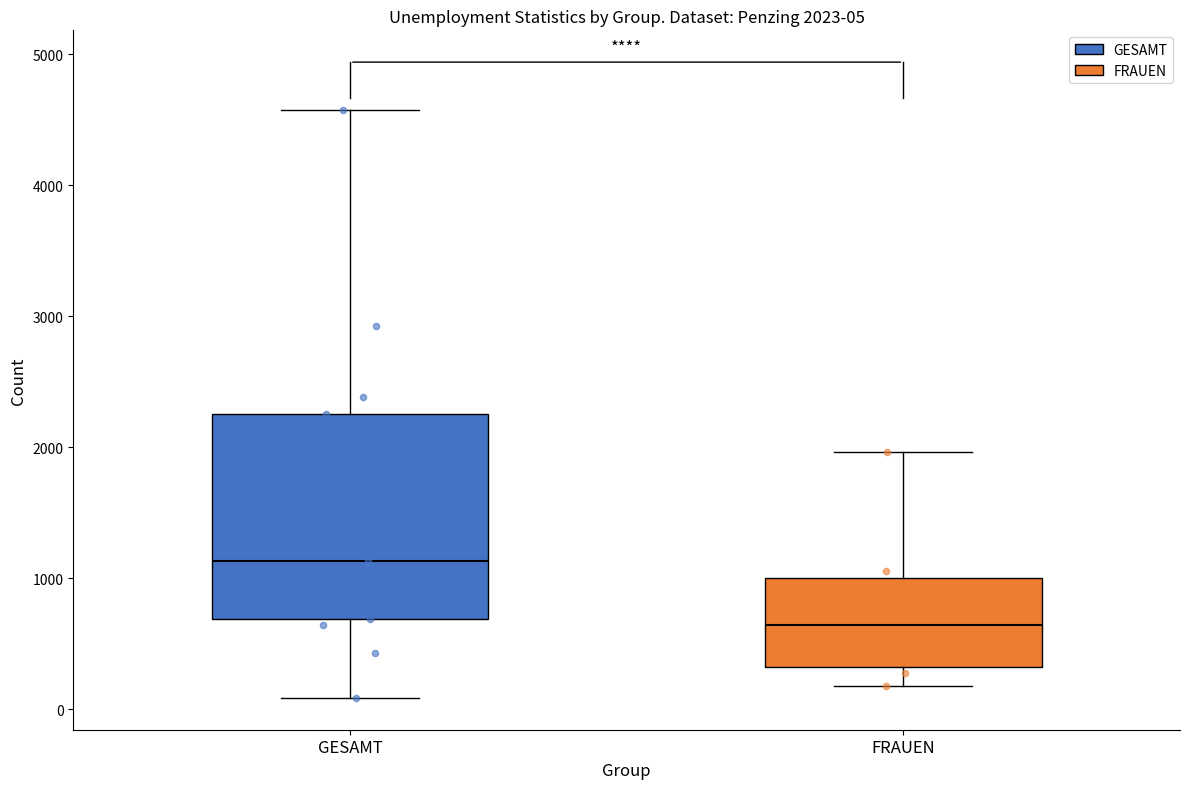

Which box is the tallest, from its lower edge to its upper edge?

GESAMT